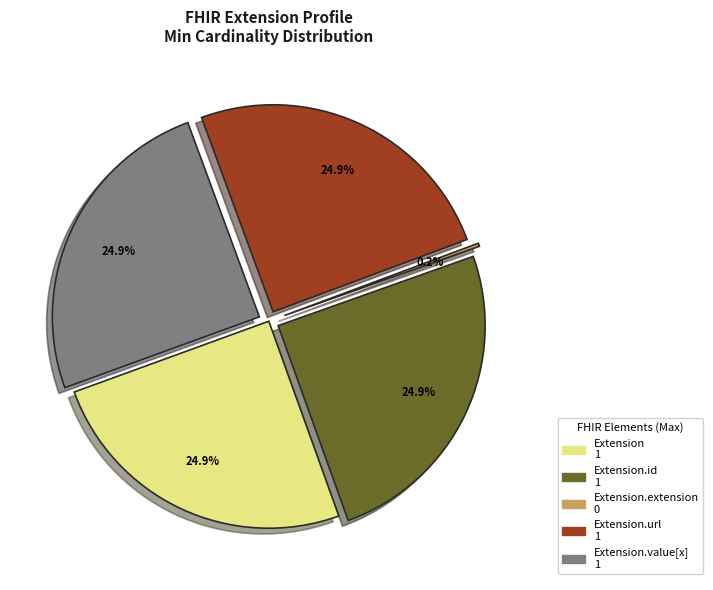

Is there a majority slice in this chart?

No